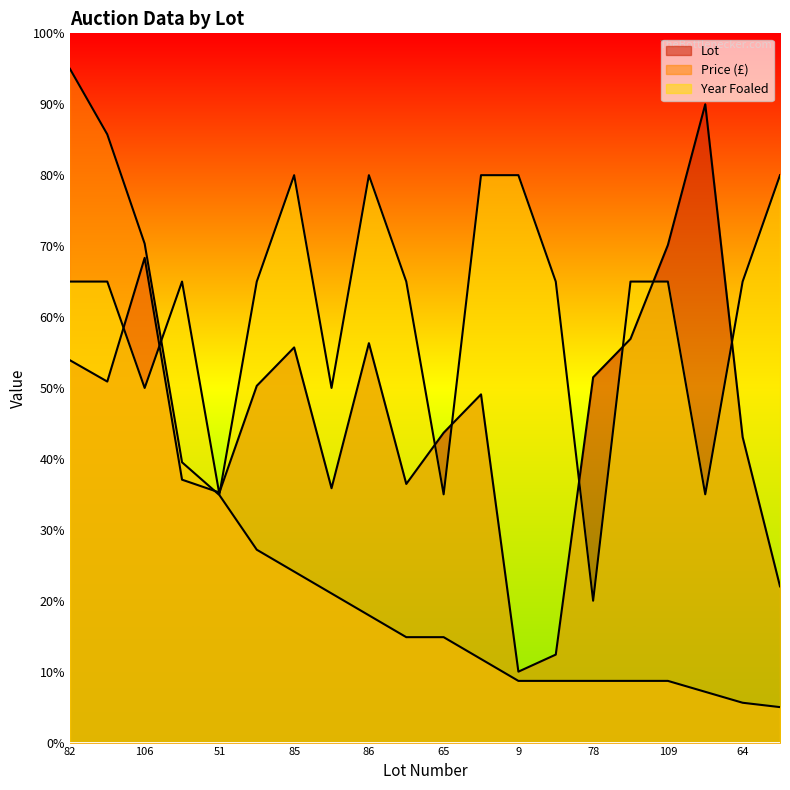

At which label is Year Foaled closest to 50?

106